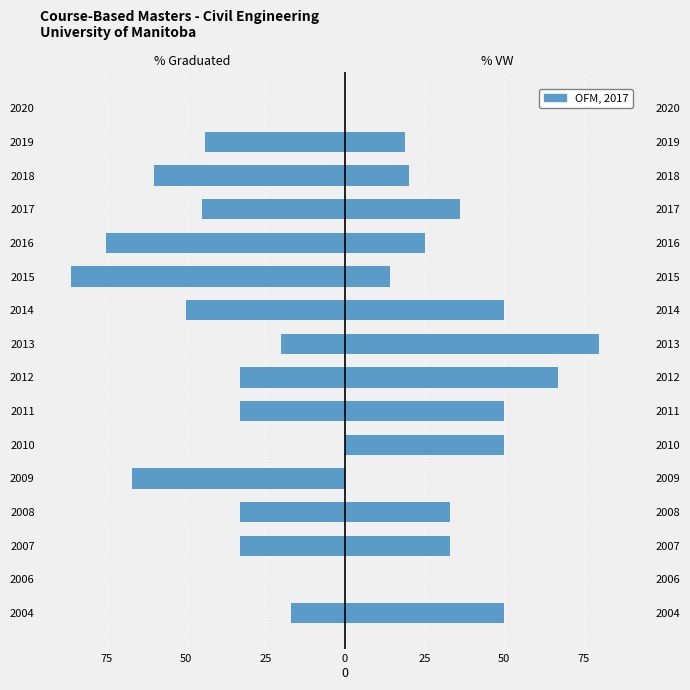

How many values in % Graduated are below zero?

13